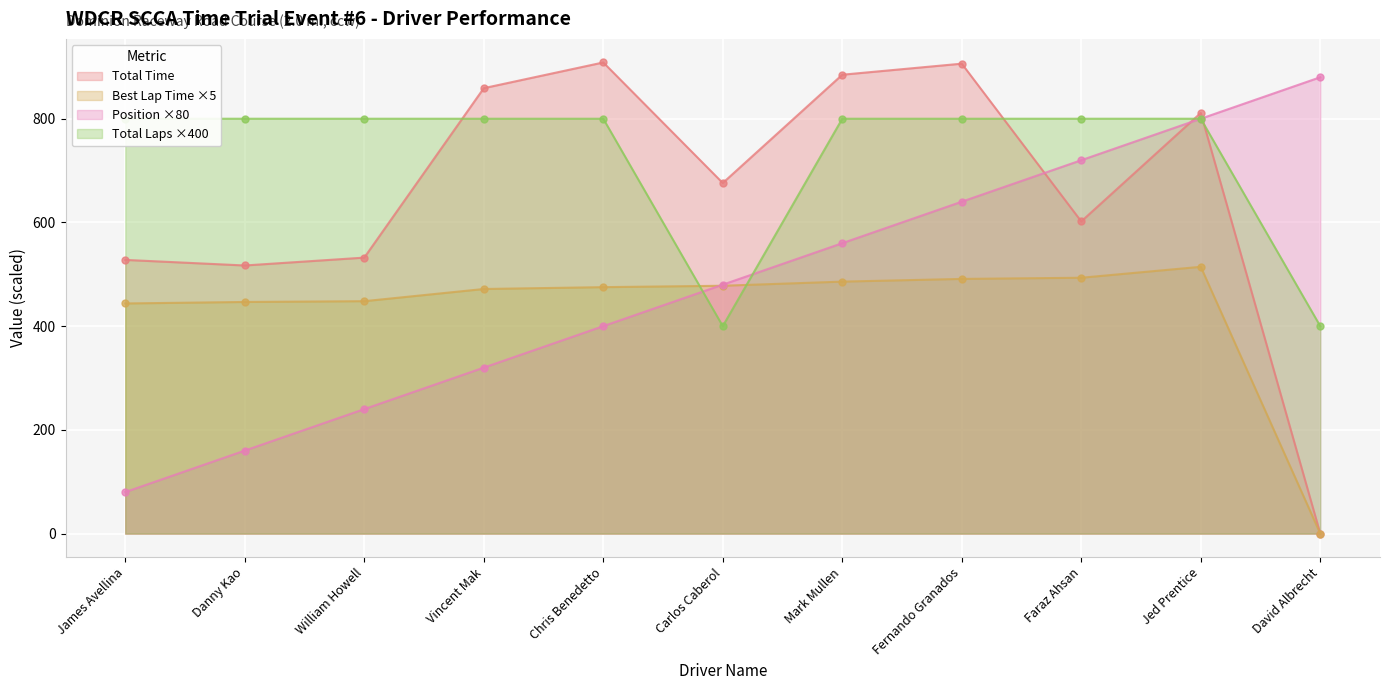

What is the label of the 6th point from the right?

Carlos Caberol